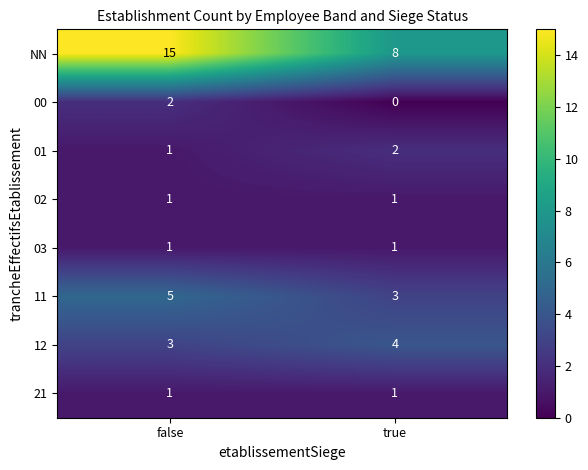

Reading left to right, list all the values displayed in this chart.

NN: false=15	true=8
00: false=2	true=0
01: false=1	true=2
02: false=1	true=1
03: false=1	true=1
11: false=5	true=3
12: false=3	true=4
21: false=1	true=1